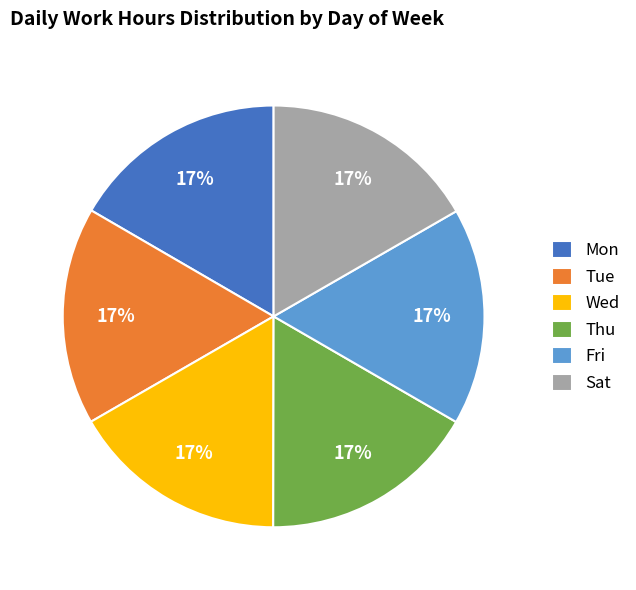

What percentage is the Wed slice, to the nearest percent?

17%